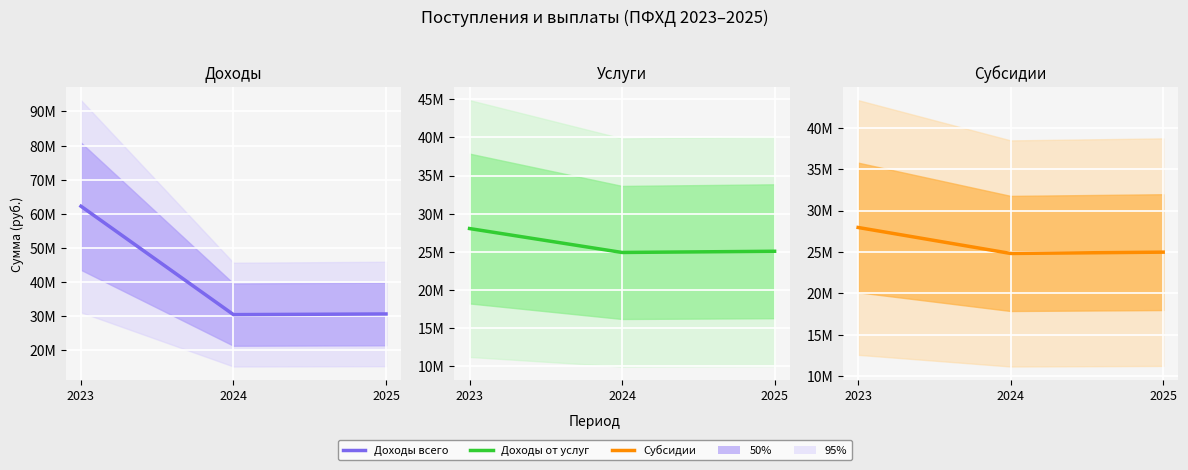

Which series changed the most between 2023 and 2024?

Доходы всего